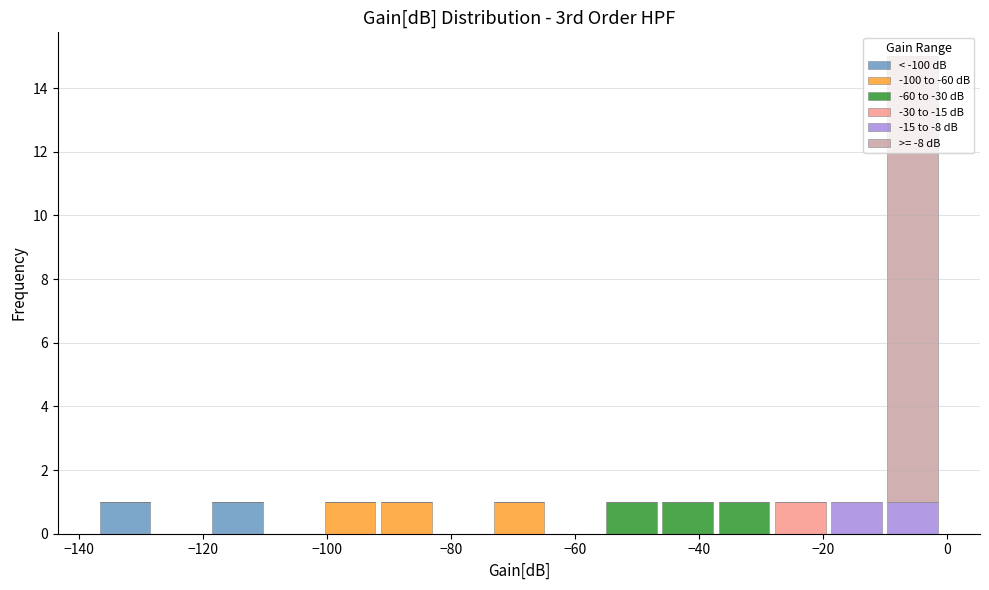

Reading left to right, list every stacked bar in this chart as the range it spans on the x-axis followed by its total height. Neither the bar edges nor the heights are printed on the chart, so give them approximately, as read against the axes.

-138 to -128: 1
-128 to -118: 0
-118 to -110: 1
-110 to -100: 0
-100 to -92: 1
-92 to -82: 1
-82 to -74: 0
-74 to -64: 1
-64 to -56: 0
-56 to -46: 1
-46 to -38: 1
-38 to -28: 1
-28 to -20: 1
-20 to -10: 1
-10 to -2: 15